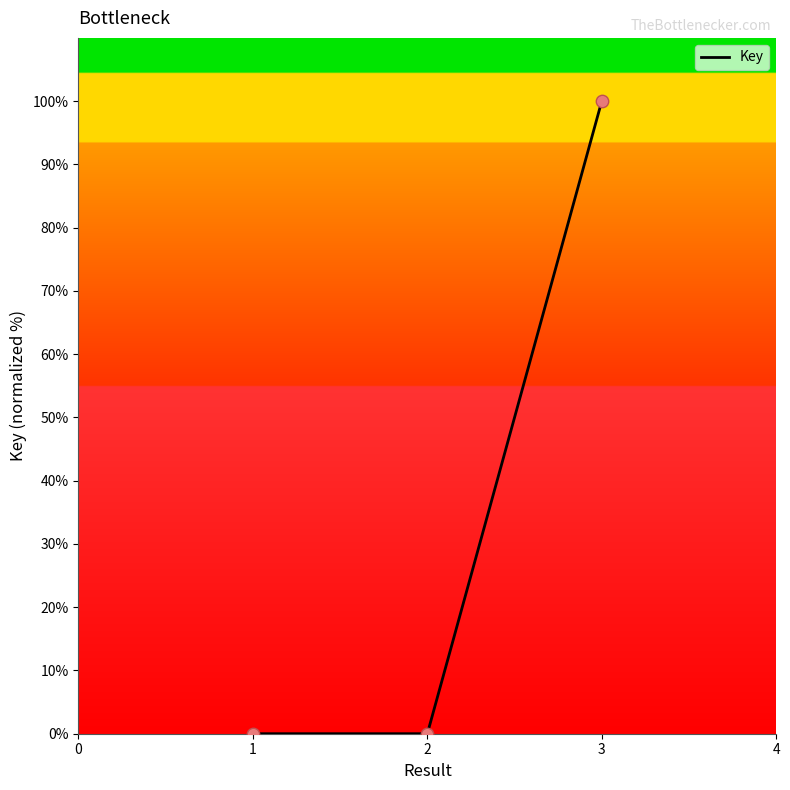

What is the difference between the maximum and minimum values?

100.0